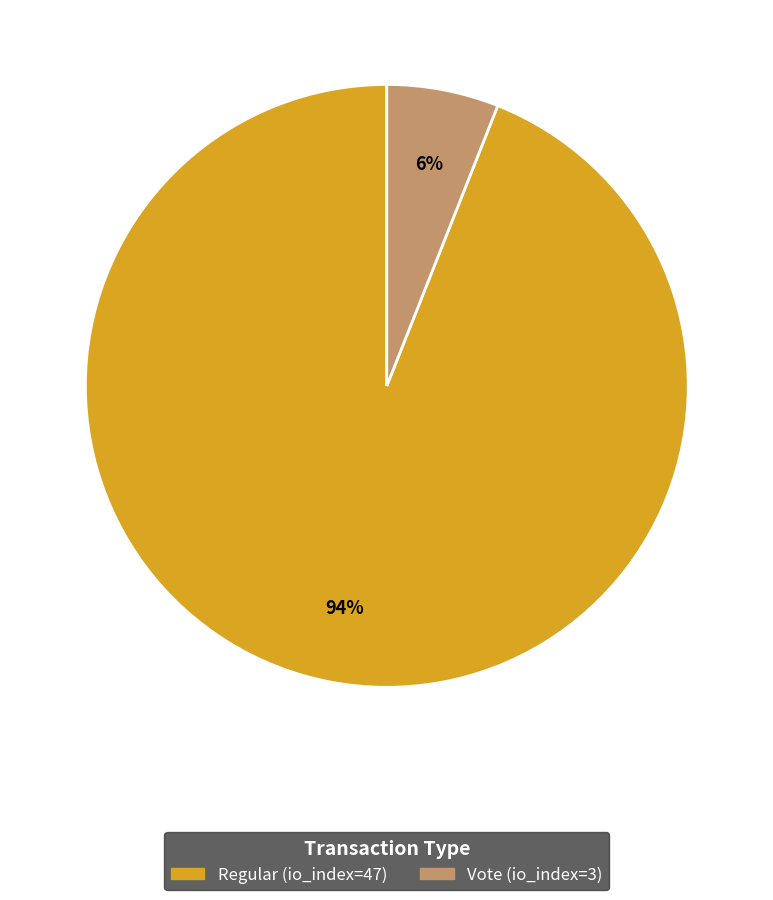

Rank the categories by value from lowest to highest.

Vote (io_index=3), Regular (io_index=47)